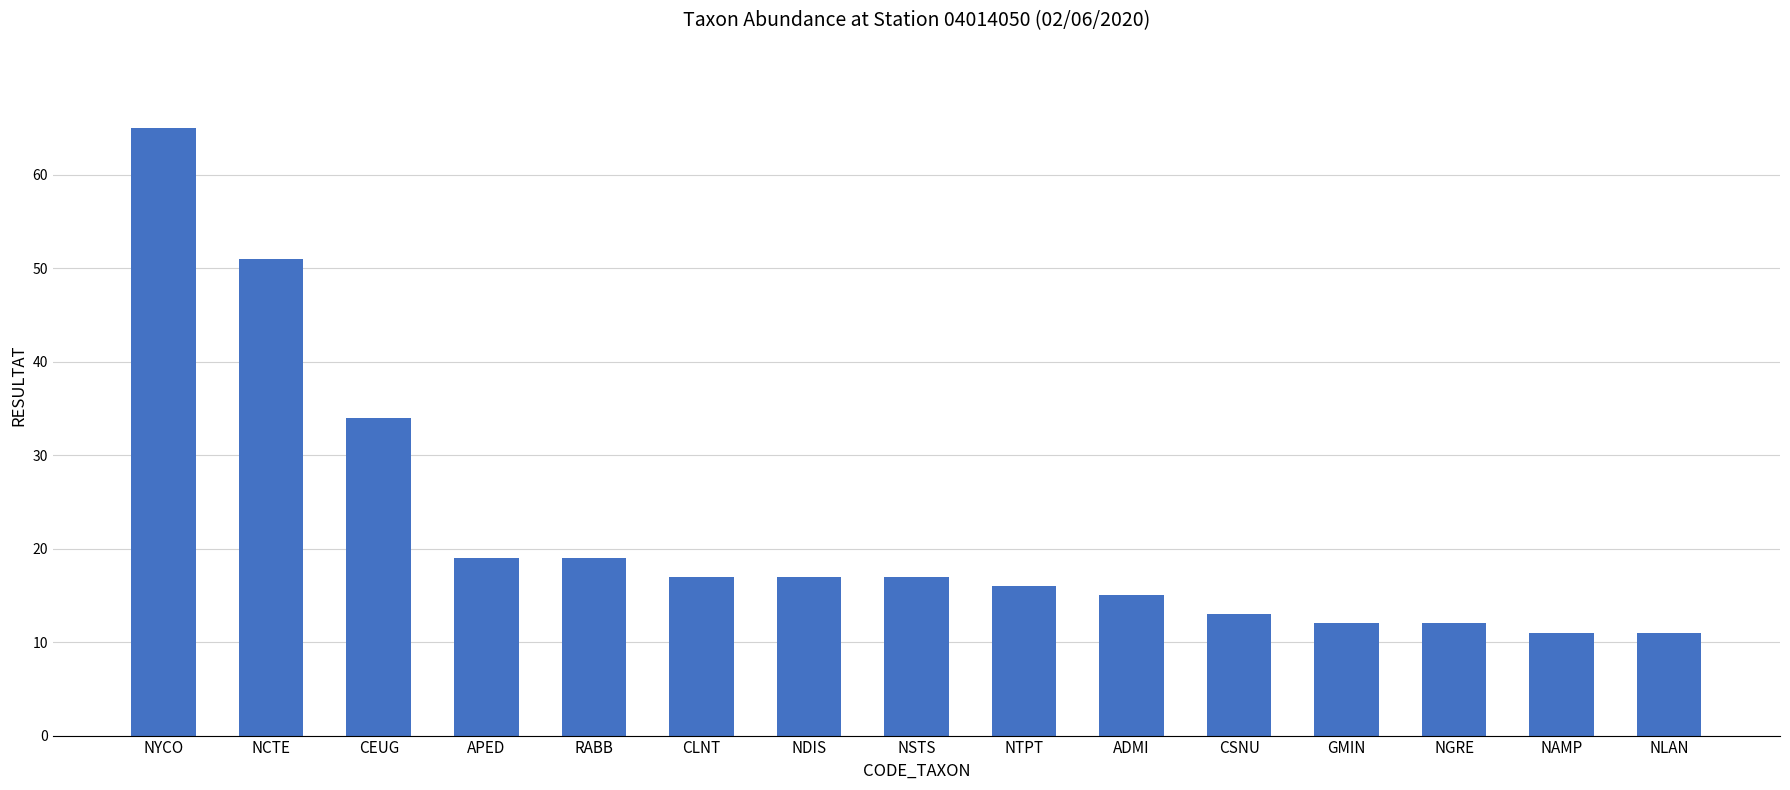

Which has a higher value, NSTS or APED?

APED